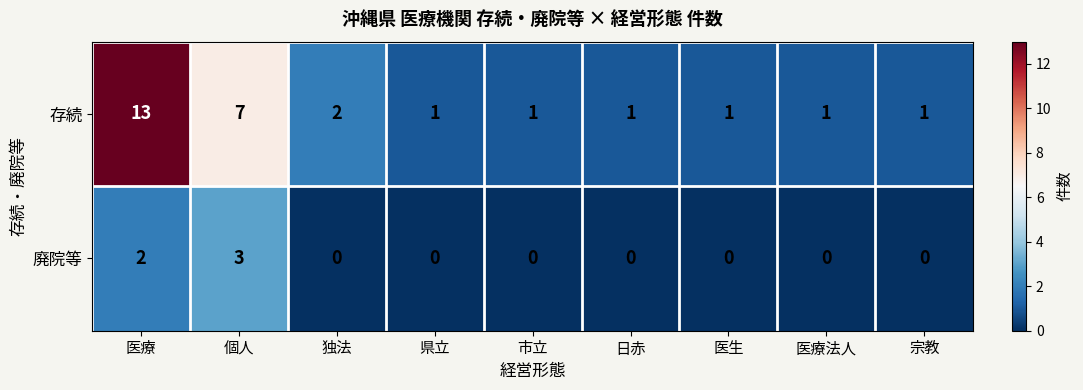

Where is 存続 nearest to the value 7?

個人